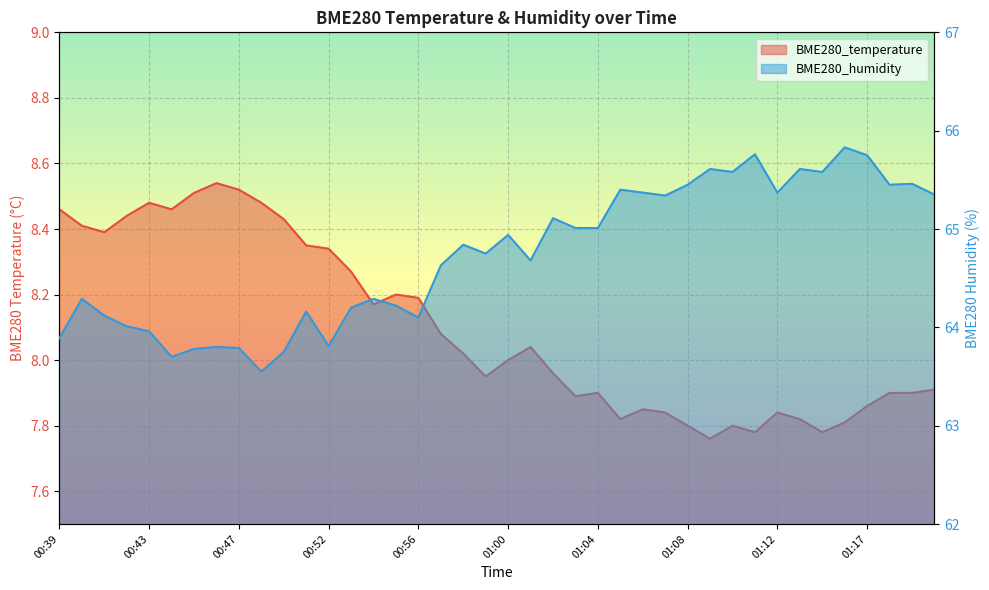

Count the number of data series in this chart.

2